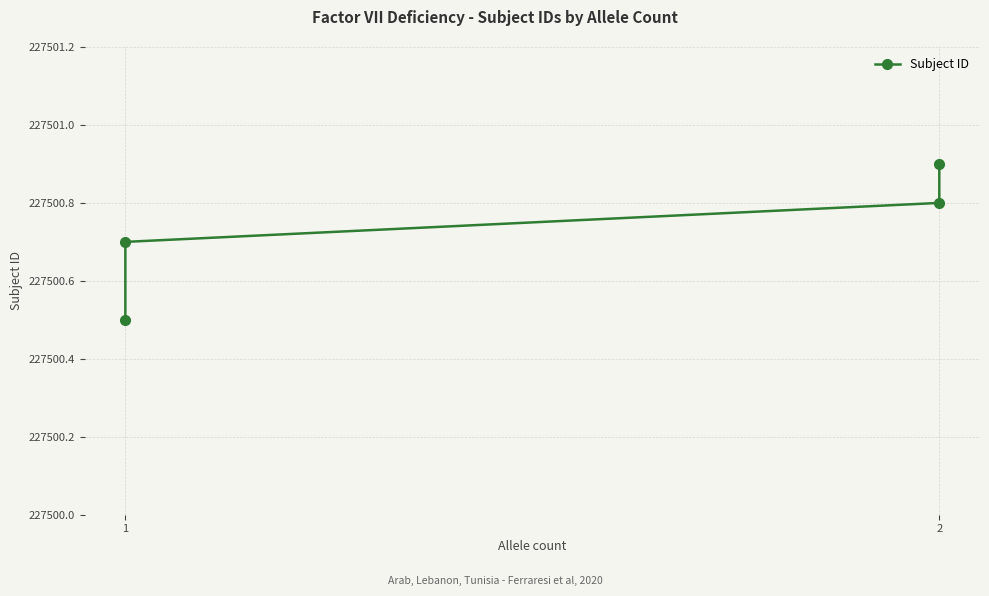

True or false: the data shows 361481.6 at 2.

False